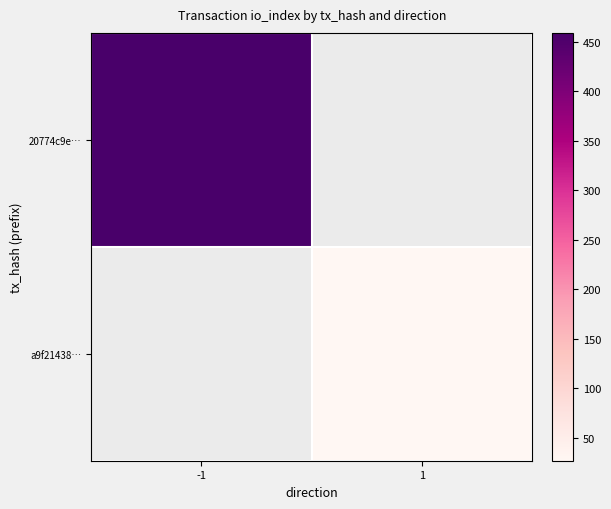

True or false: 20774c9e… has a value of 459.0 at -1.

True